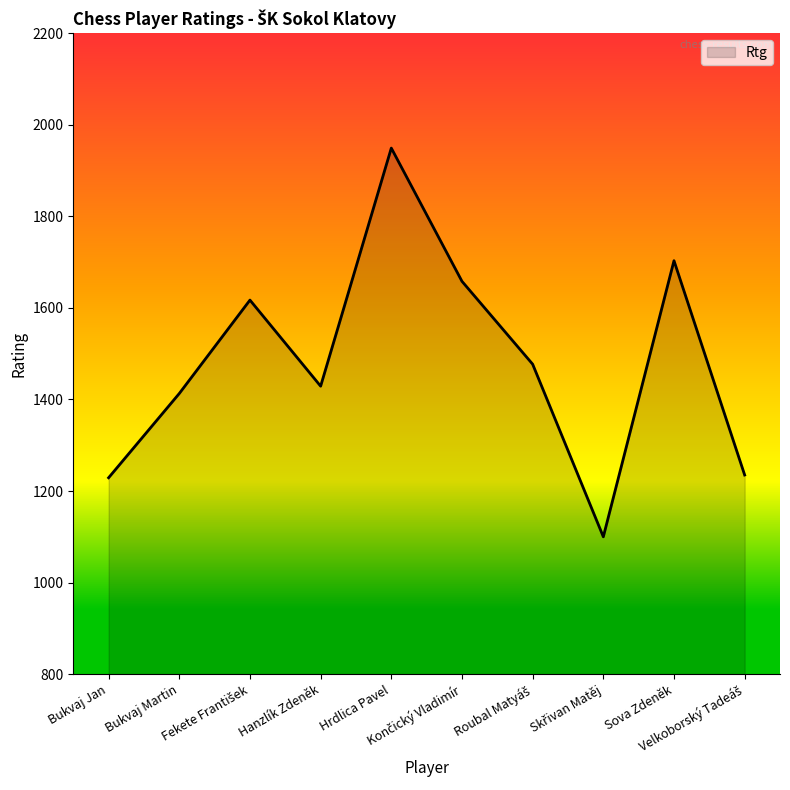

What is the smallest value displayed?

1100